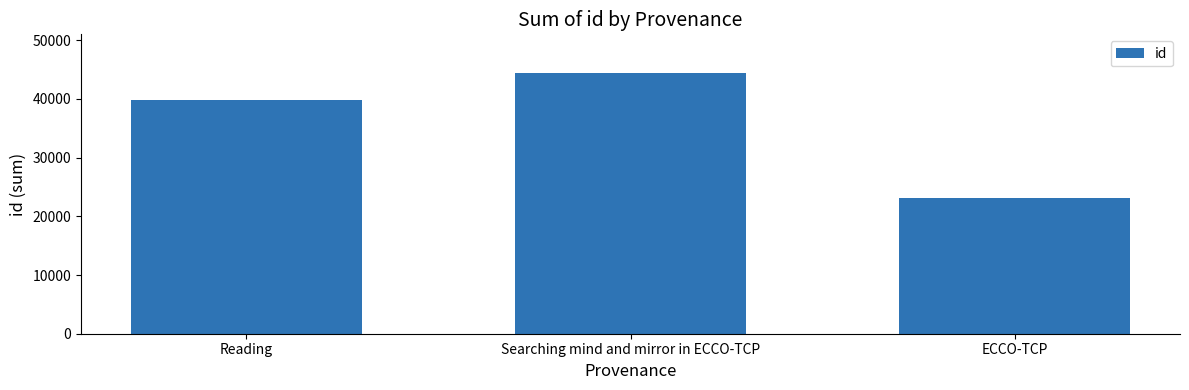

What position from the left is ECCO-TCP?

3